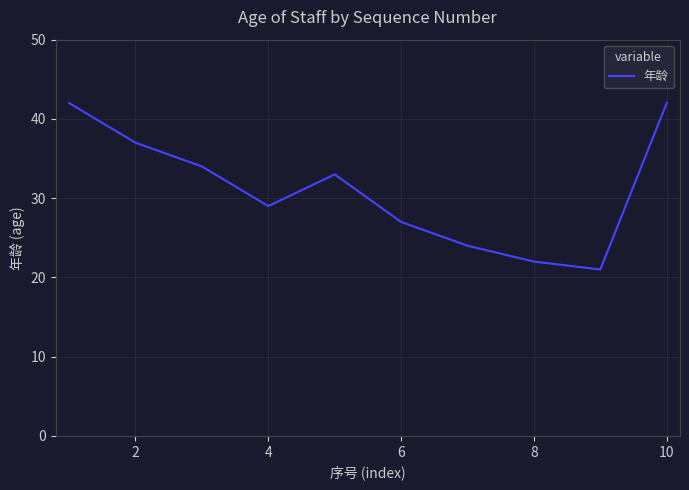

What is the difference between the maximum and minimum values?

21